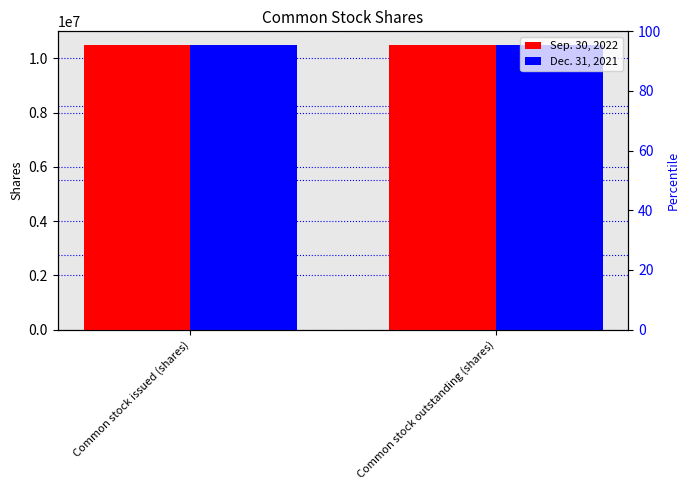

Rank the series at Common stock outstanding (shares) from lowest to highest value.

Sep. 30, 2022, Dec. 31, 2021